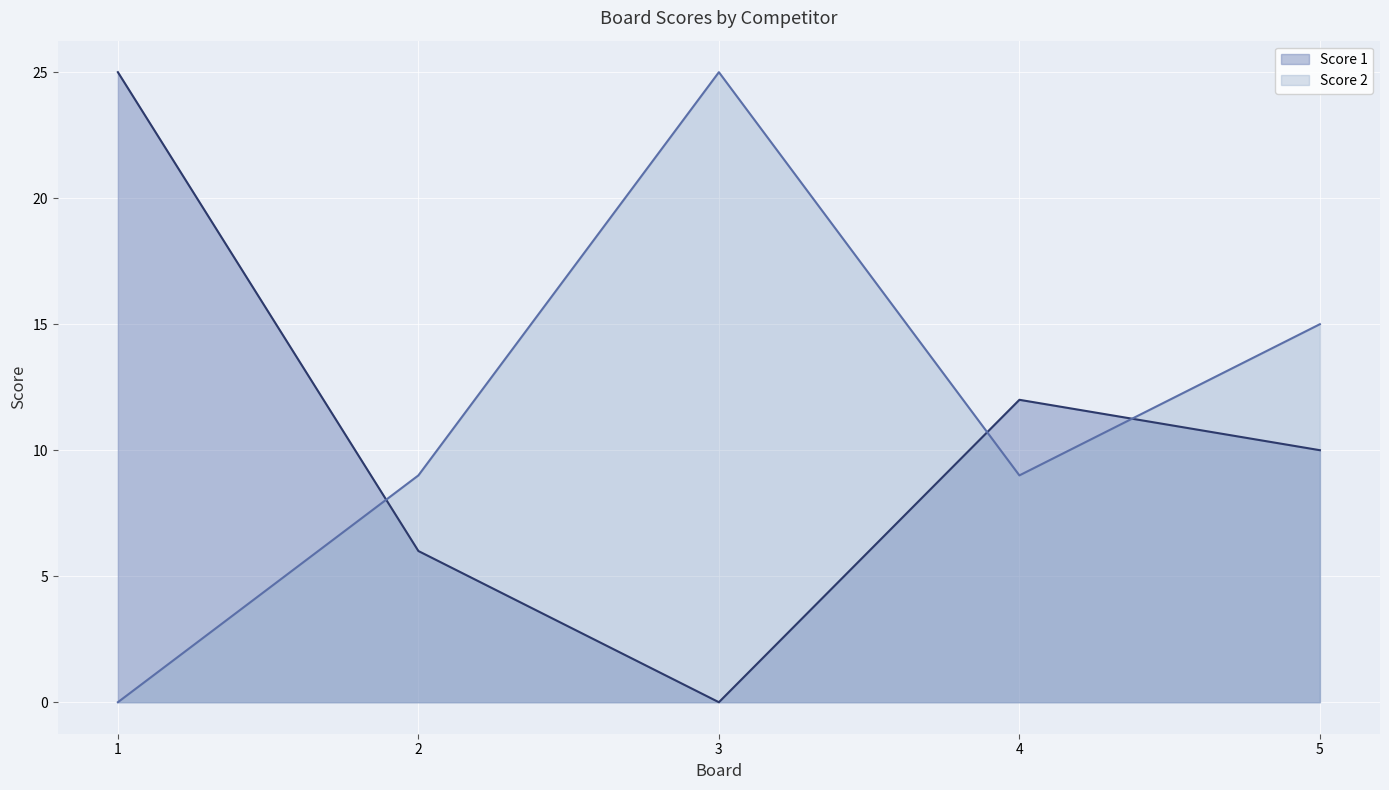

Which series has the widest spread of values?

Score 1